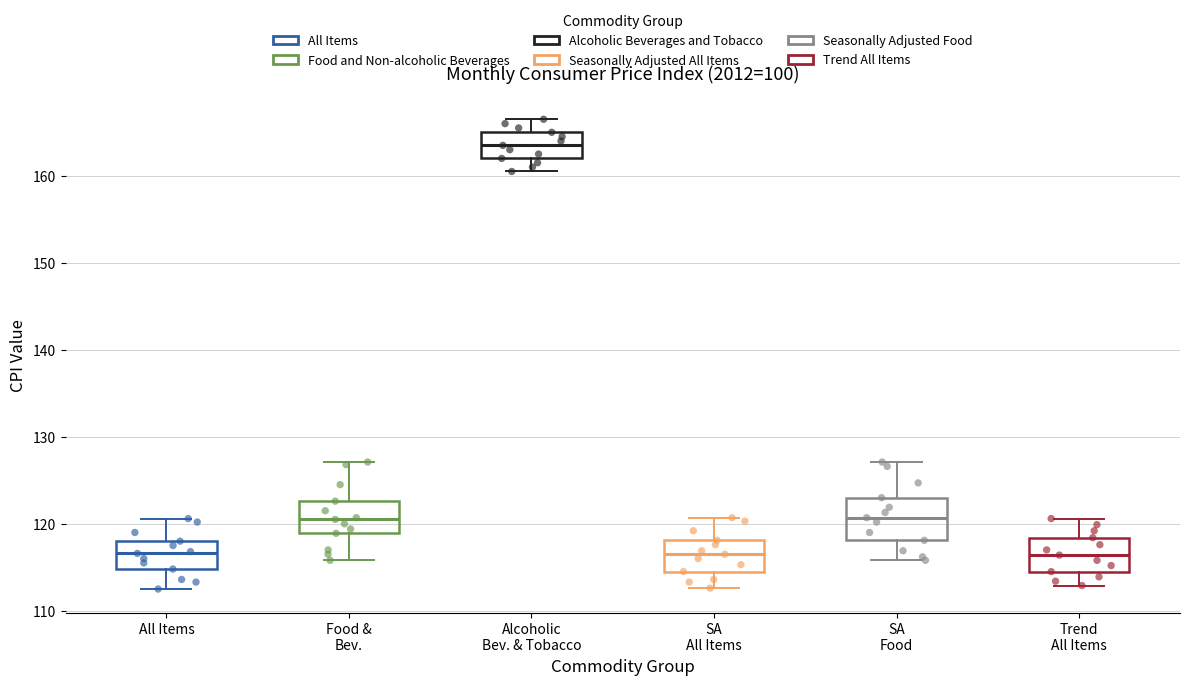

Reading left to right, read every box against the y-axis: the position of its median line, the range the box covers, and the ends of its whiskers. The values are not printed on the chart, so give them approximately, as read against the axis.

All Items: median 117, box 115 to 118, whiskers 113 to 121
Food & Bev.: median 121, box 119 to 123, whiskers 116 to 127
Alcoholic Bev. & Tobacco: median 164, box 162 to 165, whiskers 161 to 167
SA All Items: median 117, box 115 to 118, whiskers 113 to 121
SA Food: median 121, box 118 to 123, whiskers 116 to 127
Trend All Items: median 116, box 115 to 118, whiskers 113 to 121